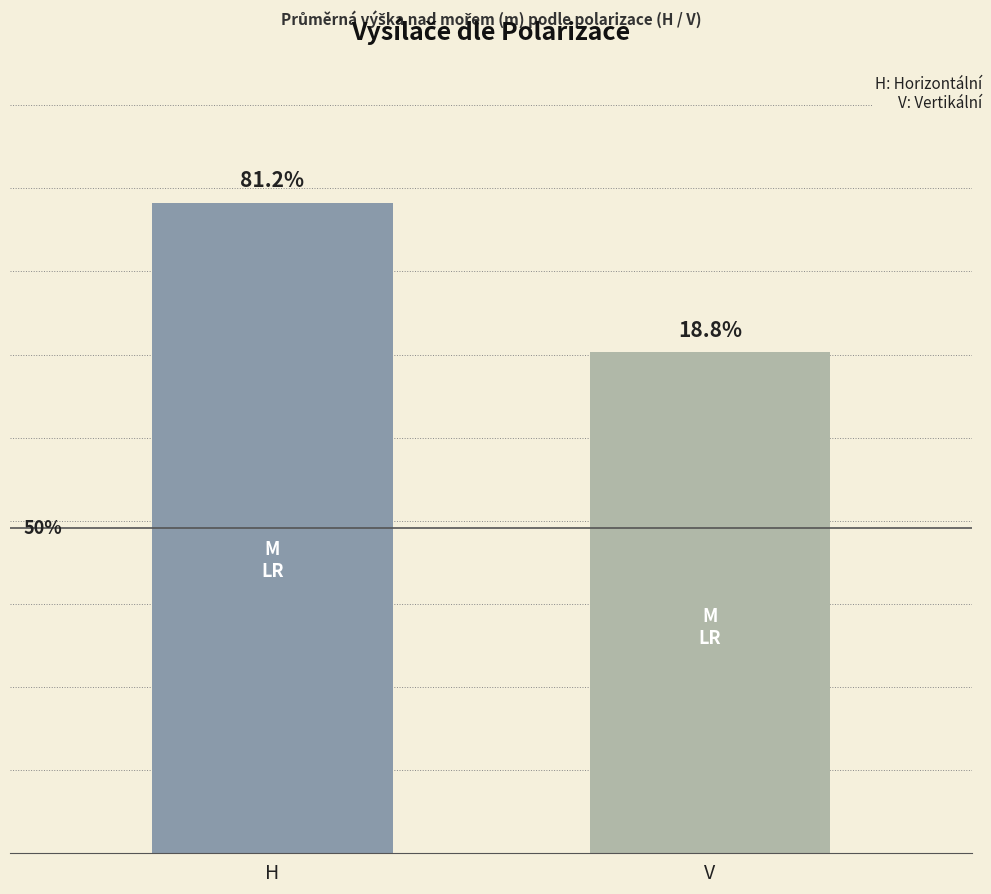

Reading left to right, transcribe all the data shown in this chart.

H=456.5	V=351.7